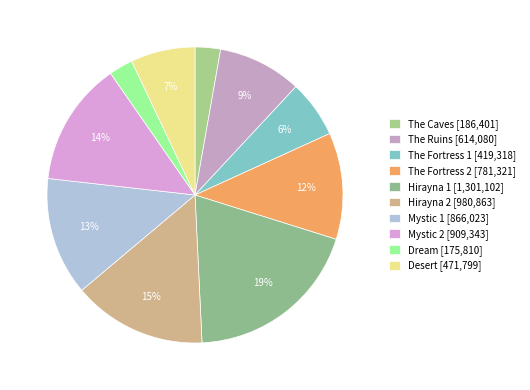

Do Mystic 1 and The Ruins together represent more than half of the pie?

No